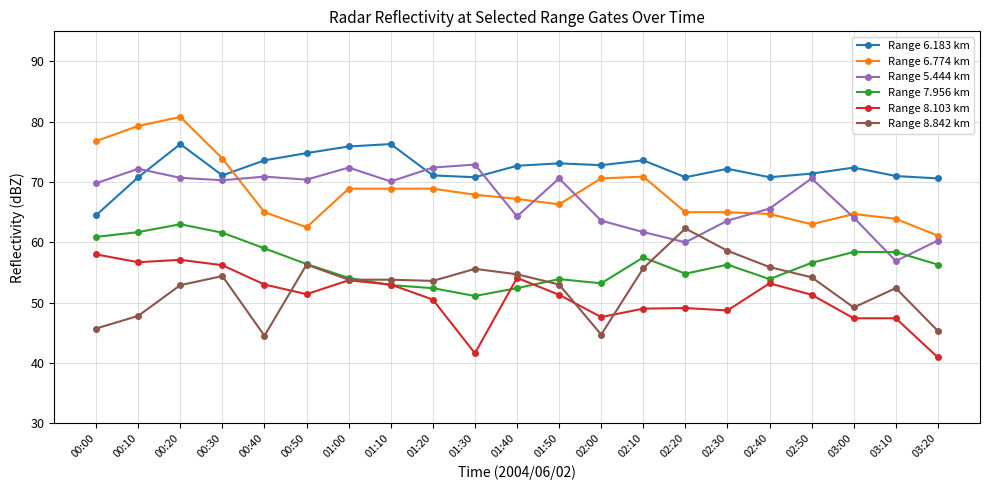

True or false: Range 8.103 km has more than 2 points higher than both neighbors.

True